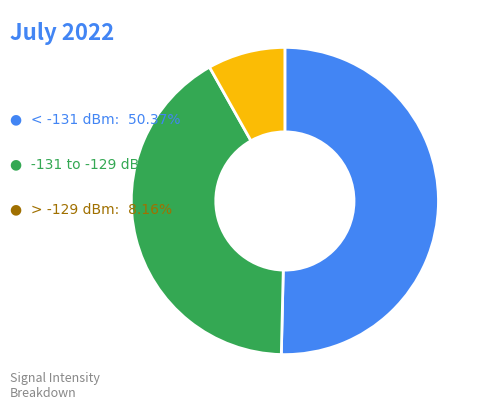

Is there a majority slice in this chart?

Yes